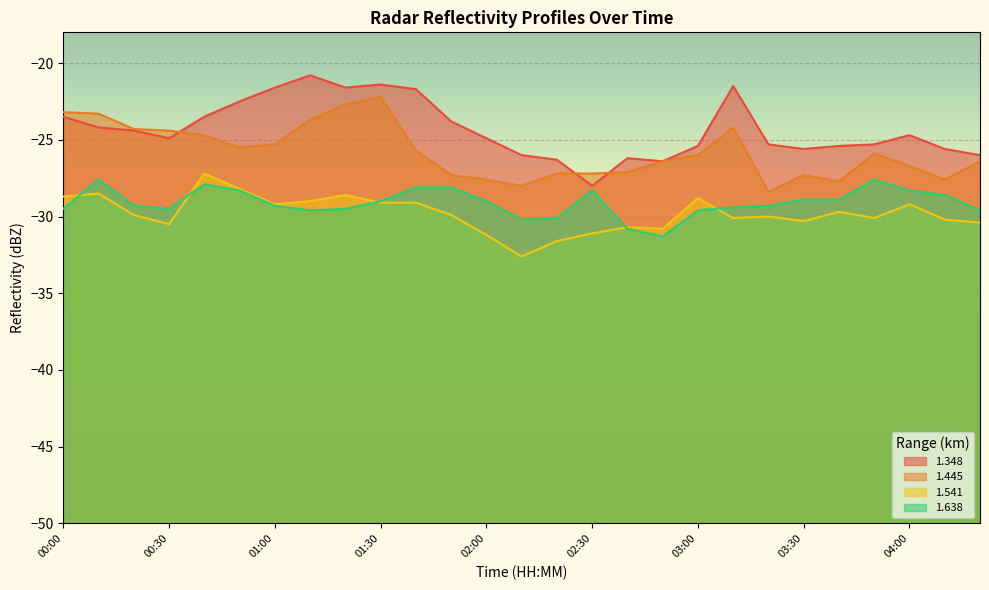

What is the value of the 1.348 point at the 20th from the left?

-21.5